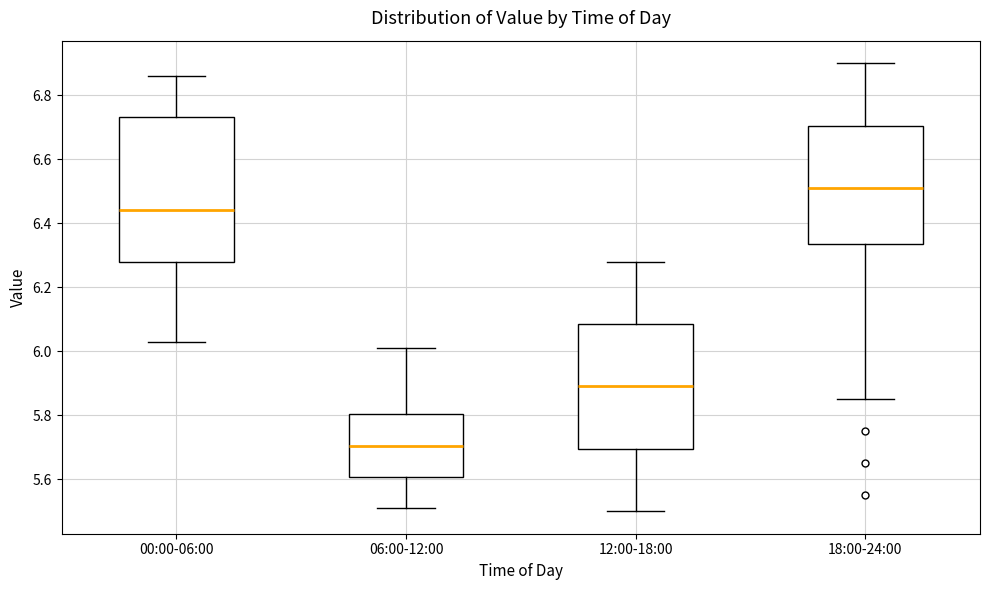

Where is the lower edge of the box for 00:00-06:00 on the y-axis? The values are not printed on the chart, so give them approximately, as read against the axis.

6.28